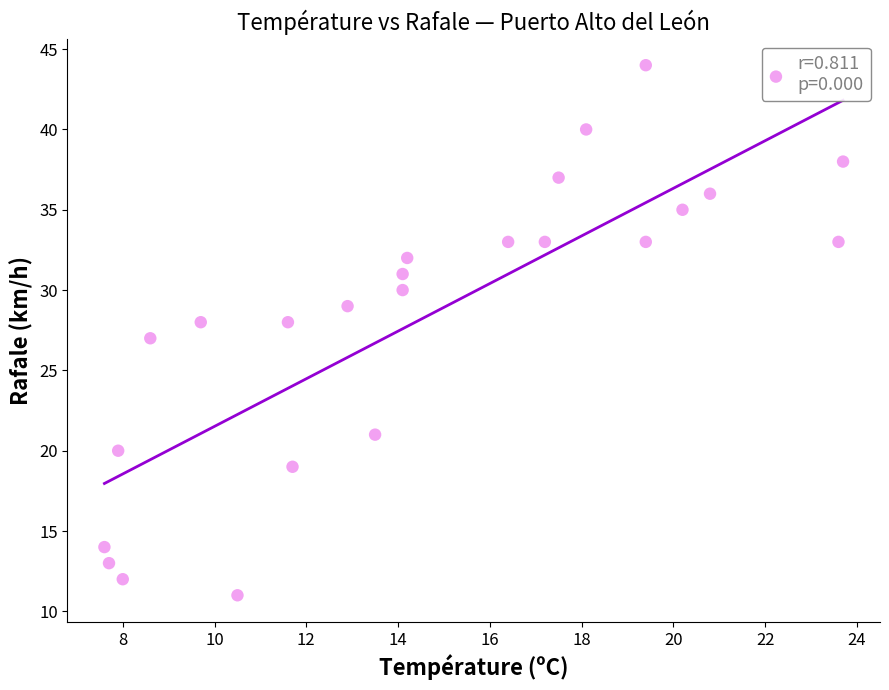

What is the range of Y values (max minus min)?

33